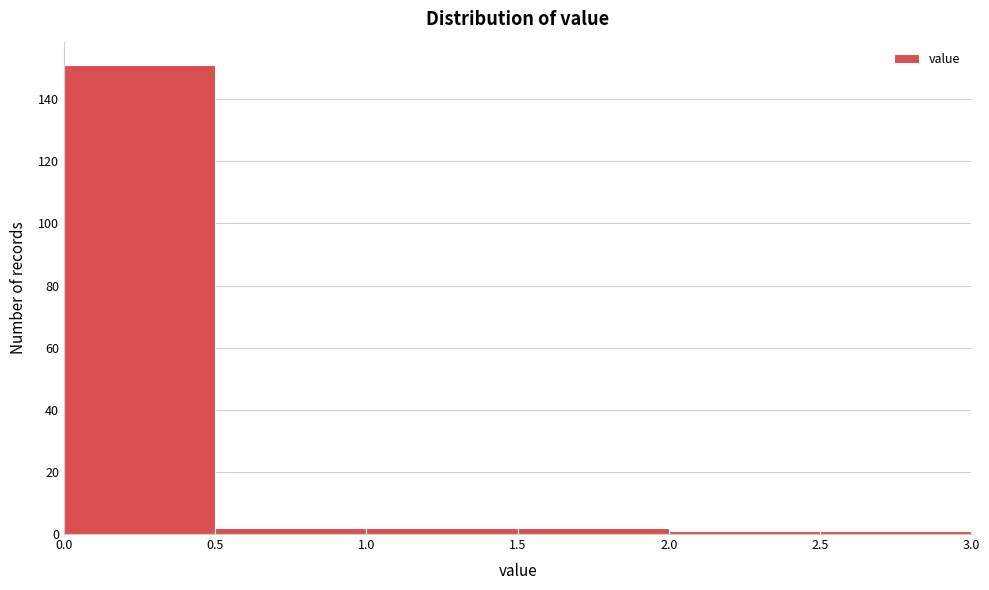

What is the height of the bar covering 0.5 to 1.0 on the x-axis? The values are not printed on the chart, so give them approximately, as read against the axis.

2